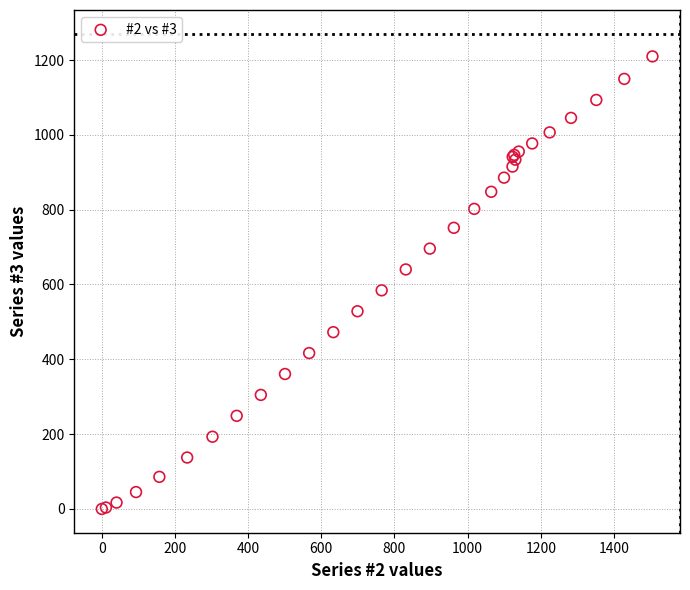

What Y value in the scatter plot is closest to 604?

584.4